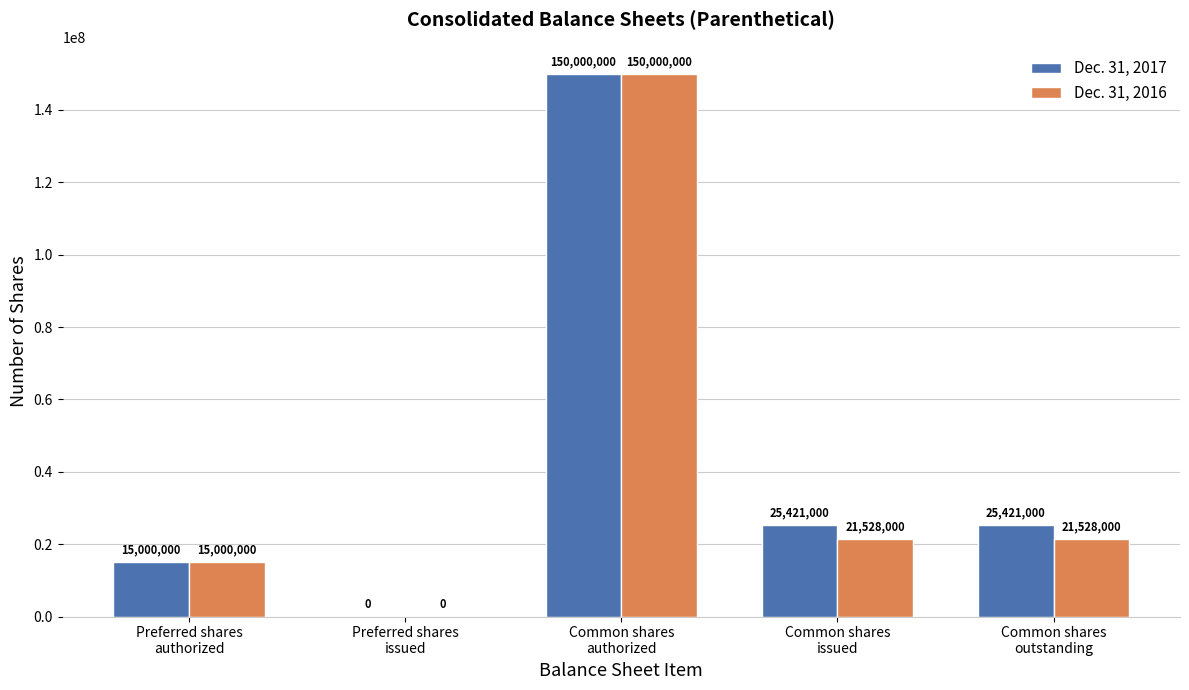

What are all the series names shown in the legend?

Dec. 31, 2017, Dec. 31, 2016